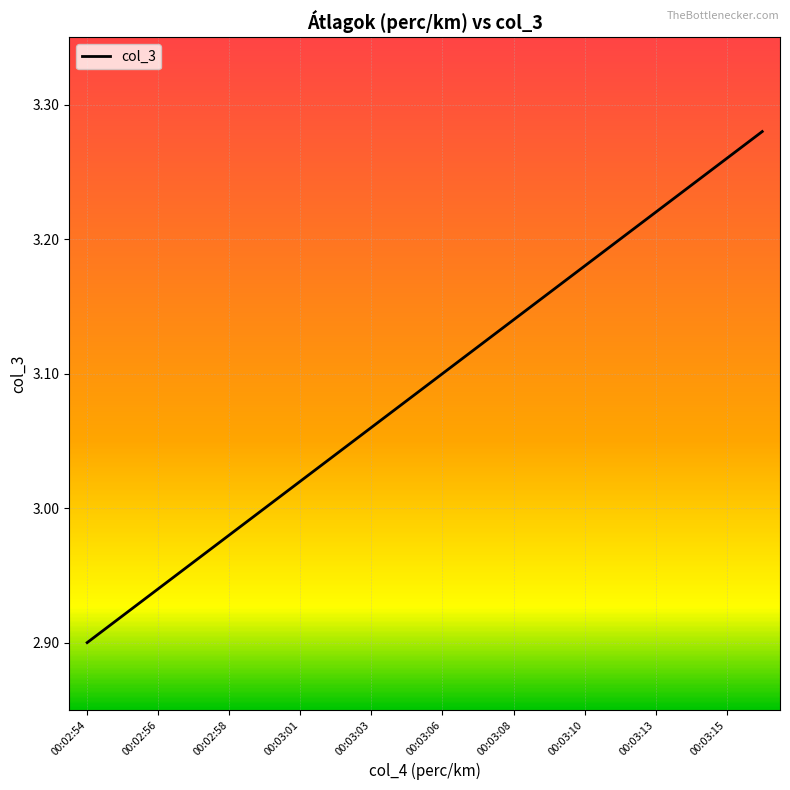

What is the difference between the maximum and minimum values?

0.4